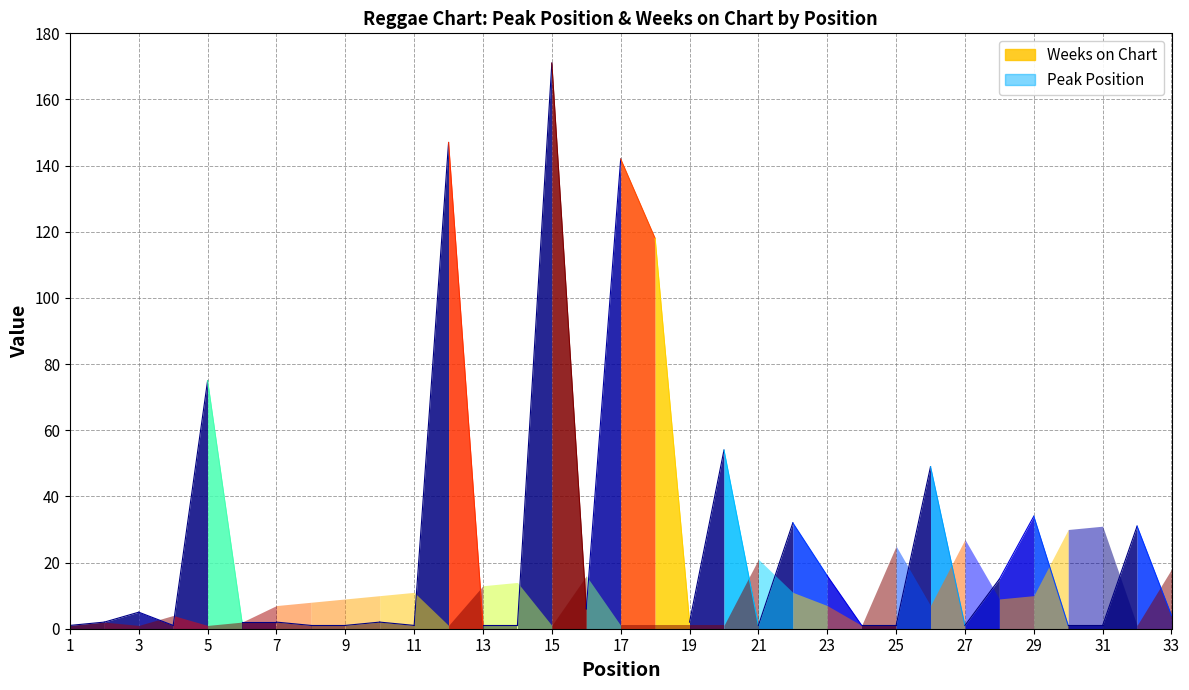

At which label does Peak Position reach its peak?

31